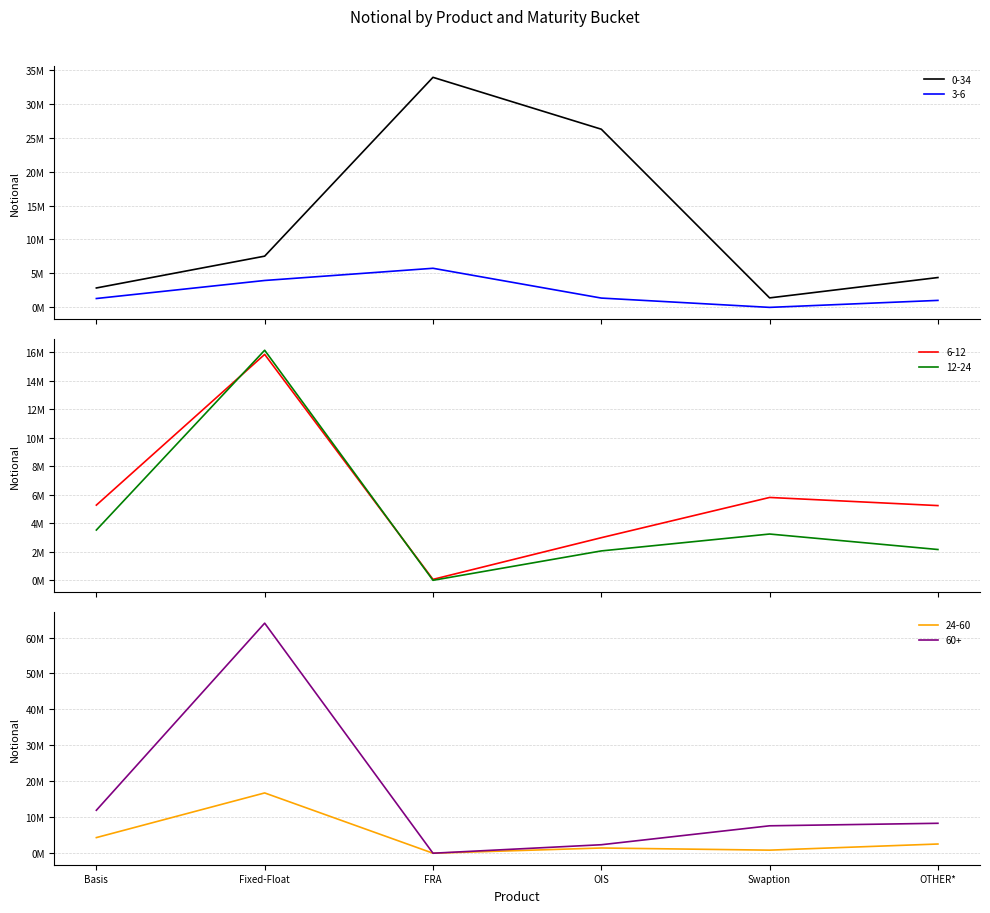

What is the label of the 2nd point from the left?

Fixed-Float